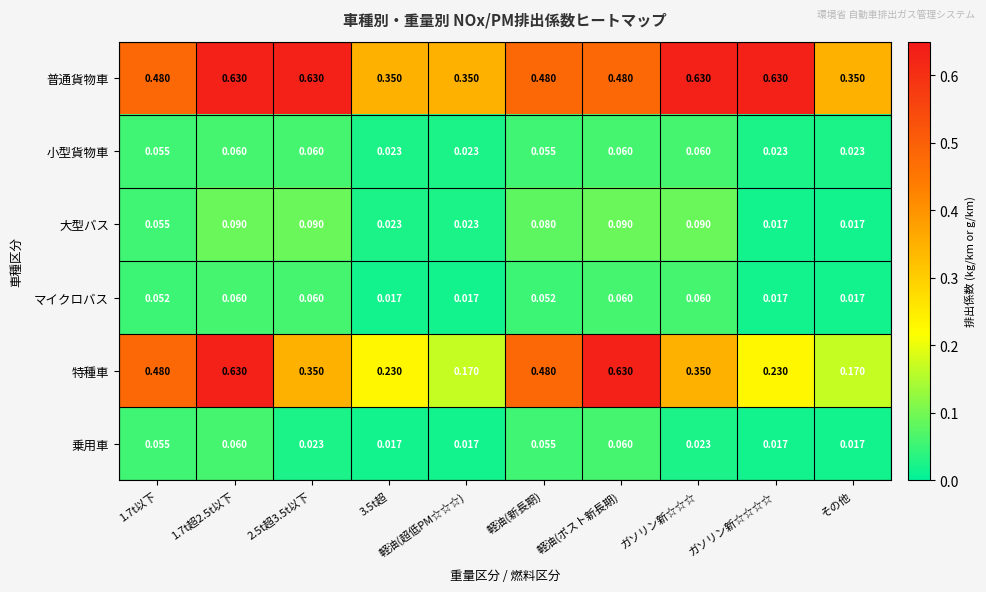

Which series has the widest spread of values?

特種車